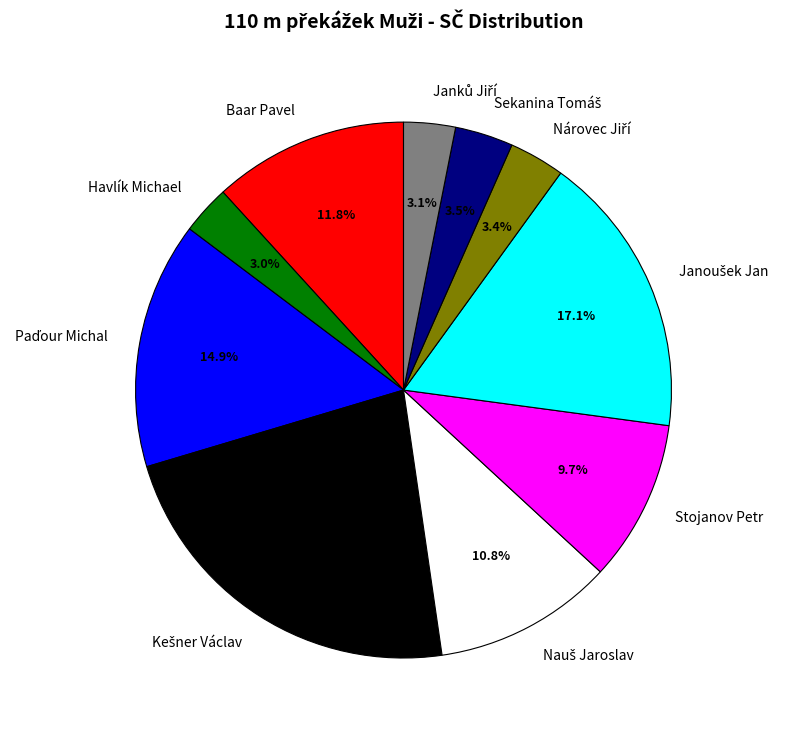

To the nearest percent, what percentage of the pie is Havlík Michael?

3%